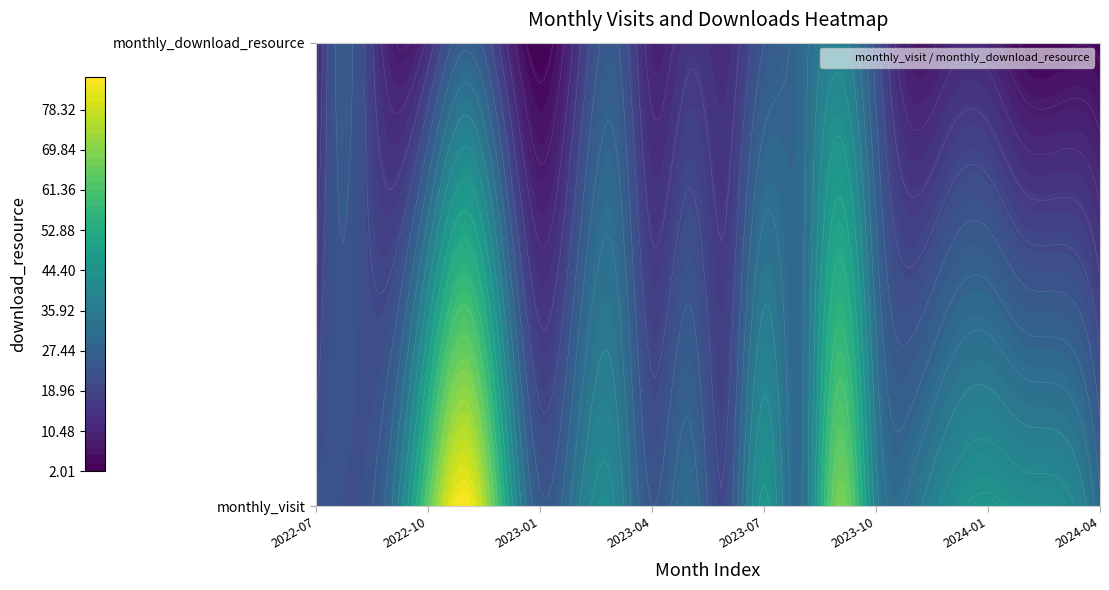

Reading left to right, extract all data points from this chart.

2022-07: 0=23	1=8
2022-08: 0=22	1=24
2022-09: 0=31	1=9
2022-10: 0=63	1=13
2022-11: 0=85	1=27
2022-12: 0=55	1=14
2023-01: 0=25	1=2
2023-02: 0=35	1=14
2023-03: 0=40	1=25
2023-04: 0=24	1=10
2023-05: 0=31	1=15
2023-06: 0=21	1=13
2023-07: 0=45	1=24
2023-08: 0=31	1=30
2023-09: 0=68	1=38
2023-10: 0=38	1=22
2023-11: 0=34	1=7
2023-12: 0=42	1=10
2024-01: 0=45	1=10
2024-02: 0=43	1=3
2024-03: 0=42	1=3
2024-04: 0=29	1=3